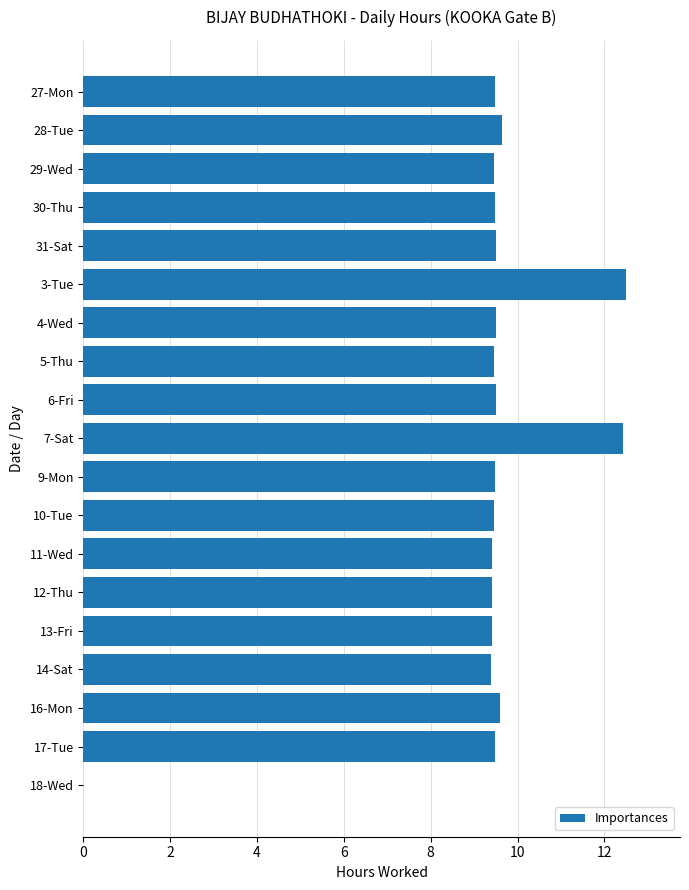

True or false: the data shows 9.5 at 4-Wed.

True